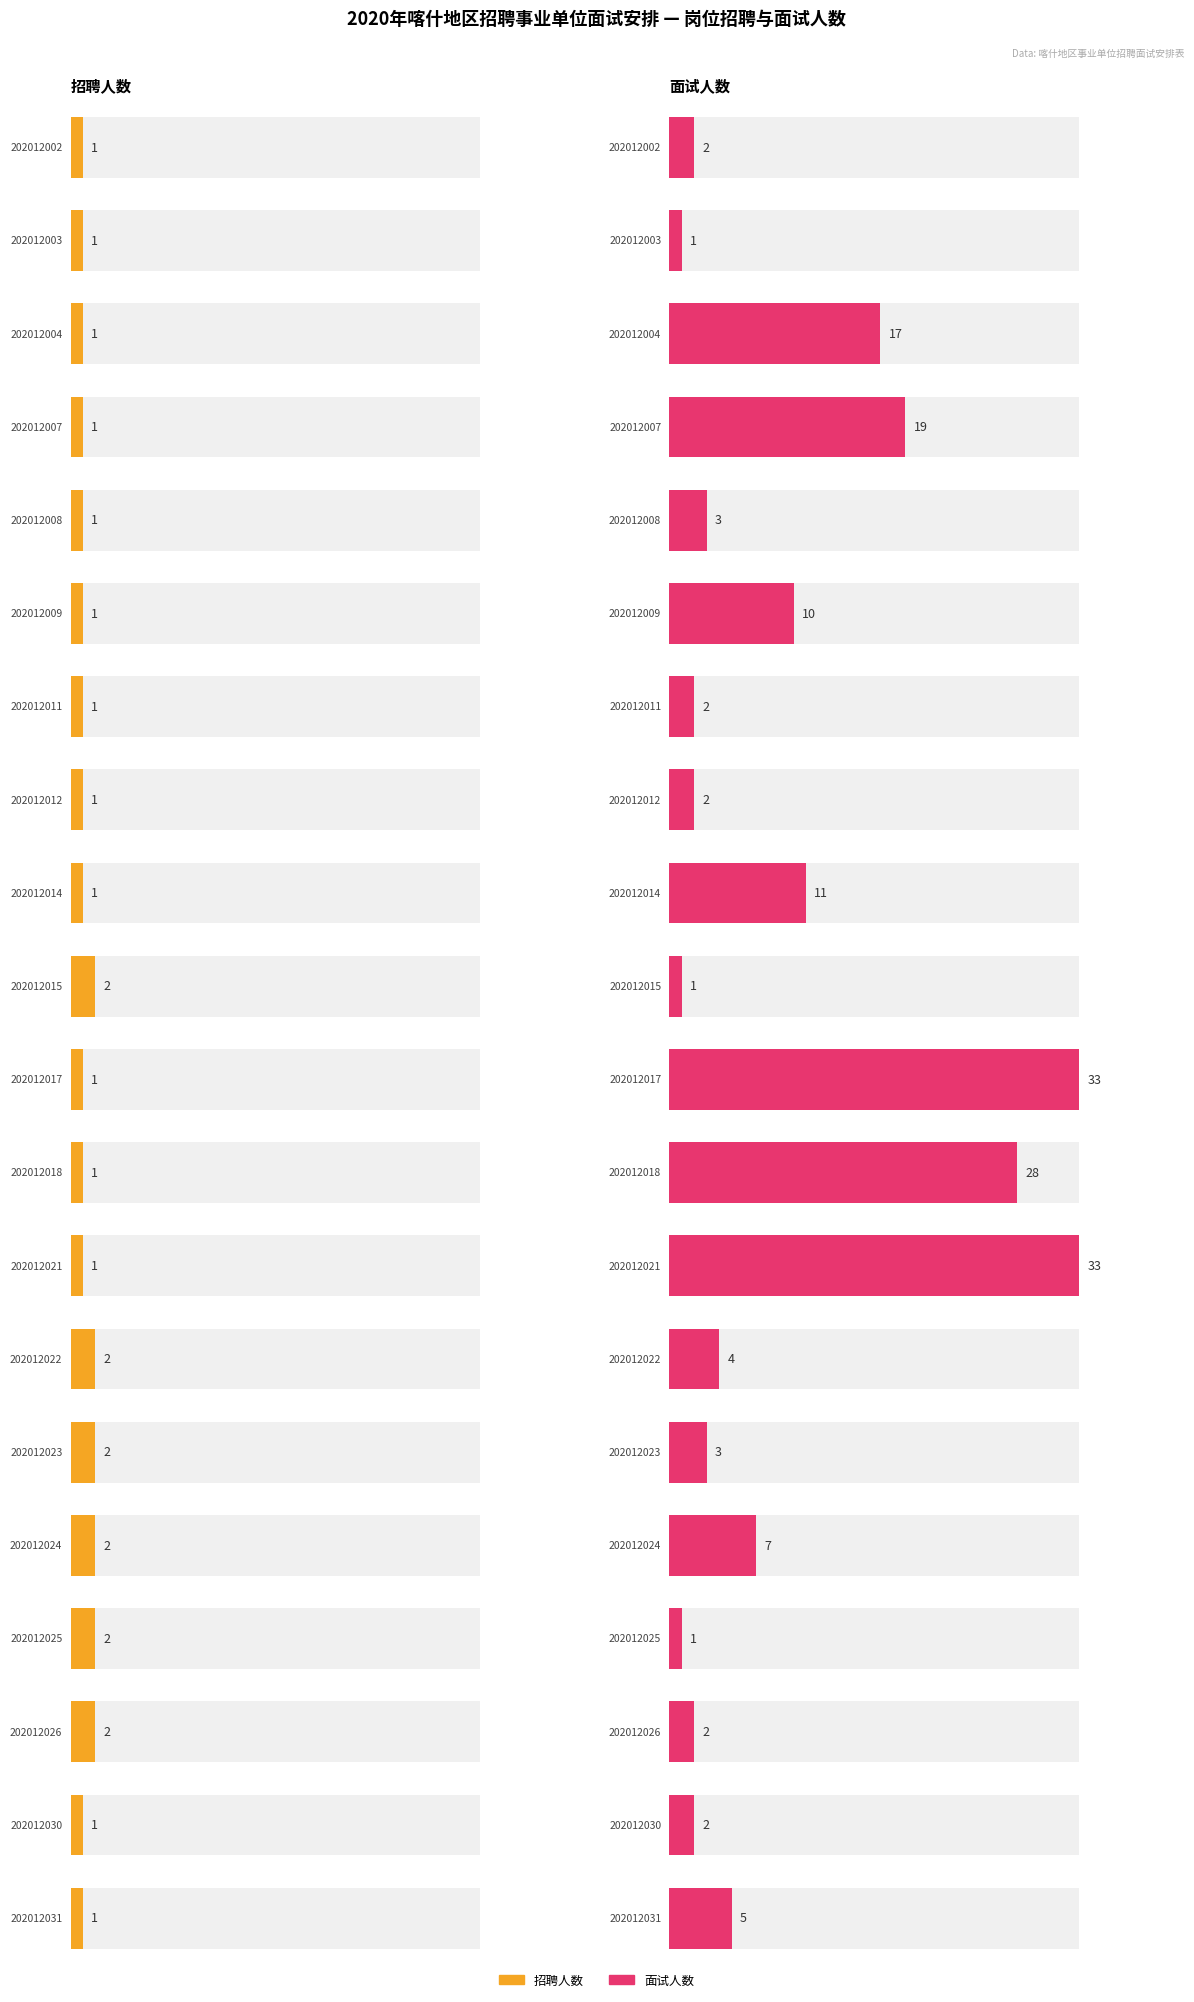

What is the spread (max minus min) of values at 202012009?

9